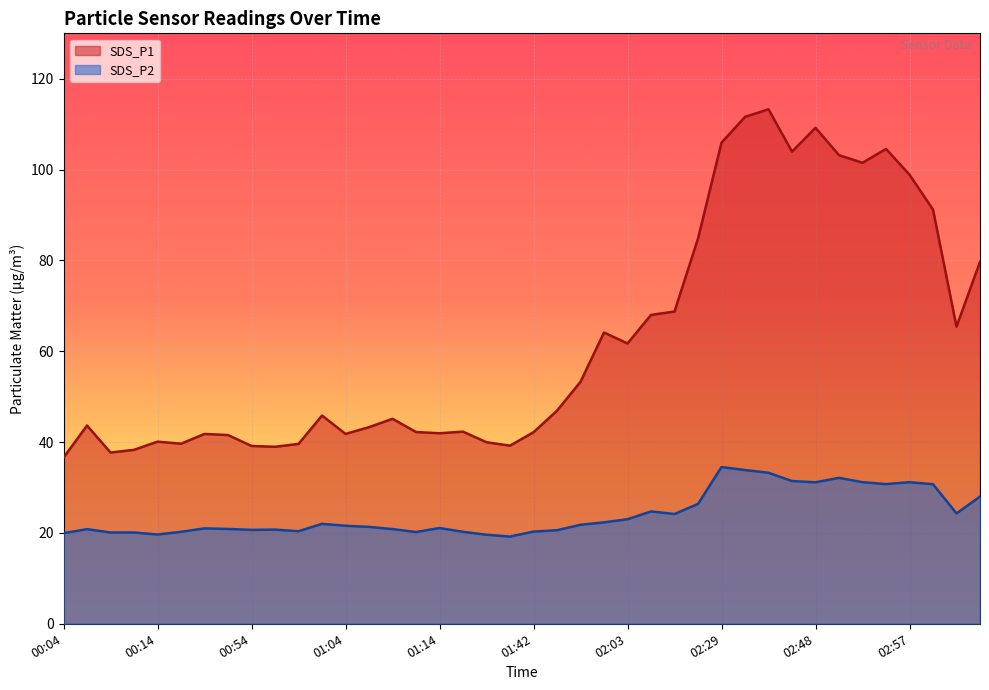

How many series are shown in this chart?

2